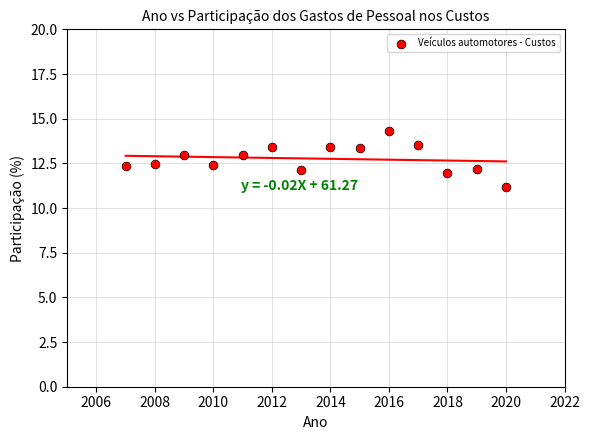

What is the range of Y values (max minus min)?

3.1